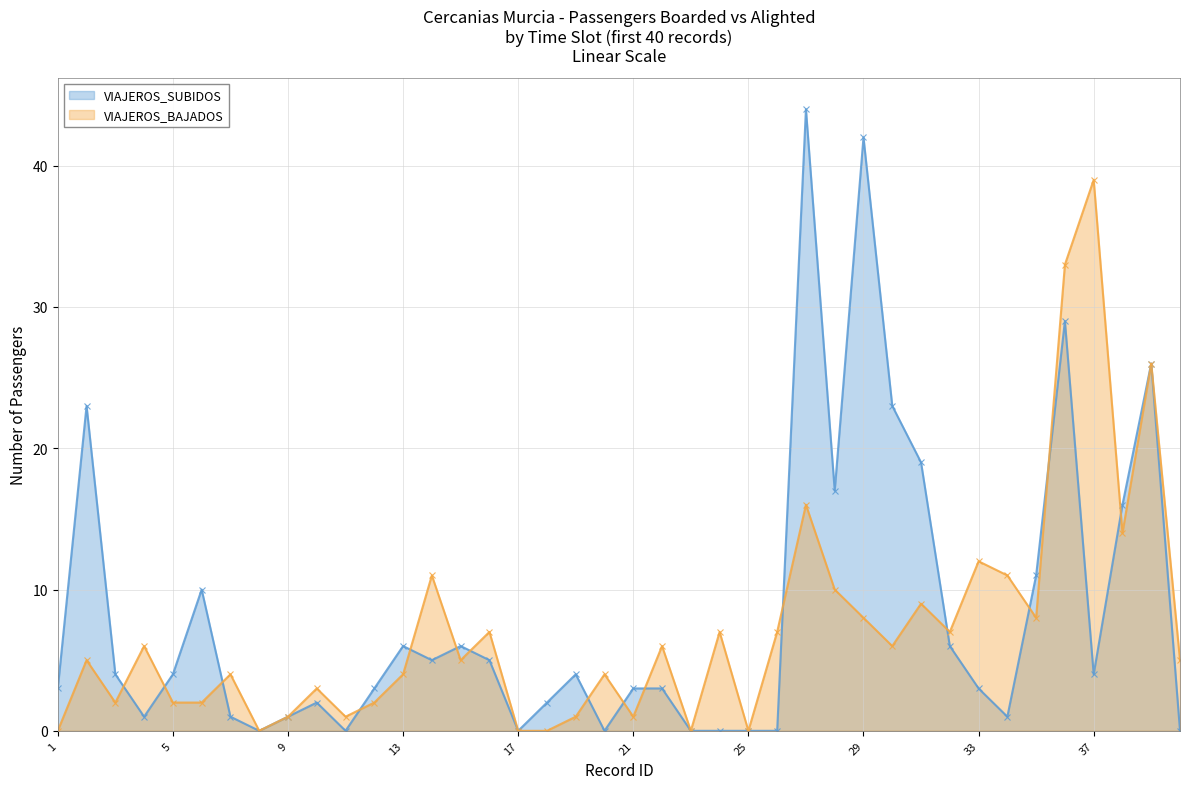

At which category does the chart reach its minimum across all series?

8